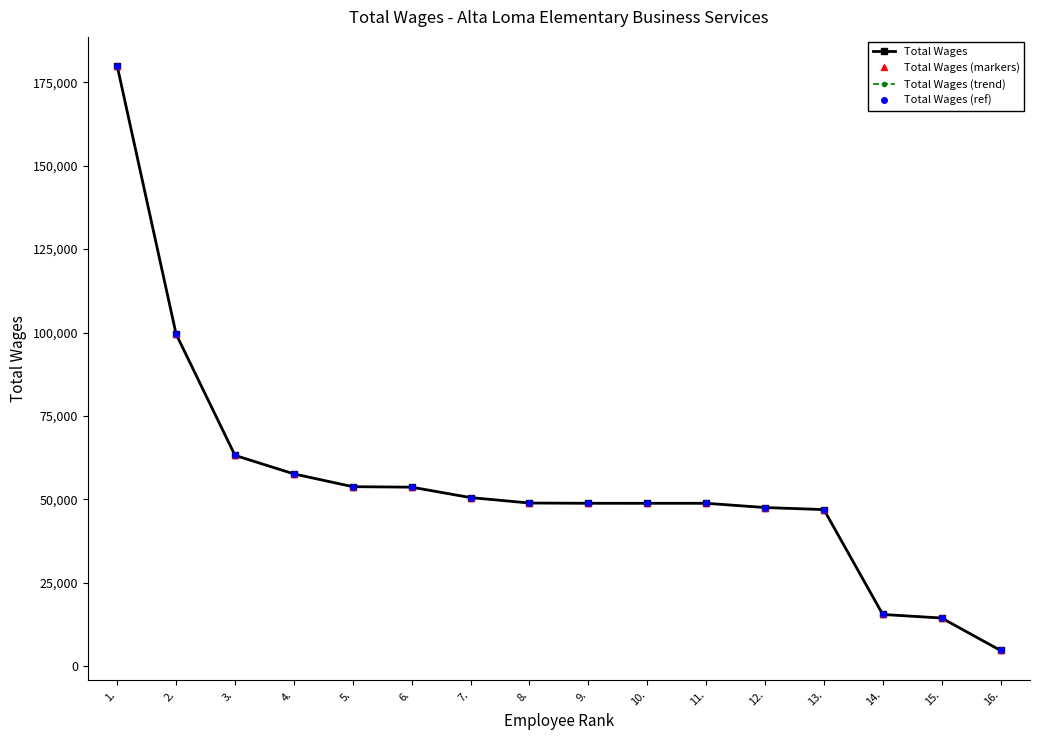

Reading right to left, extract all data points from this chart.

Total Wages: 16.=4699	15.=14426	14.=15492	13.=46928	12.=47544	11.=48817	10.=48817	9.=48817	8.=48894	7.=50525	6.=53651	5.=53793	4.=57623	3.=63179	2.=99532	1.=179860
Total Wages (markers): 16.=4699	15.=14426	14.=15492	13.=46928	12.=47544	11.=48817	10.=48817	9.=48817	8.=48894	7.=50525	6.=53651	5.=53793	4.=57623	3.=63179	2.=99532	1.=179860
Total Wages (trend): 16.=4699	15.=14426	14.=15492	13.=46928	12.=47544	11.=48817	10.=48817	9.=48817	8.=48894	7.=50525	6.=53651	5.=53793	4.=57623	3.=63179	2.=99532	1.=179860
Total Wages (ref): 16.=4699	15.=14426	14.=15492	13.=46928	12.=47544	11.=48817	10.=48817	9.=48817	8.=48894	7.=50525	6.=53651	5.=53793	4.=57623	3.=63179	2.=99532	1.=179860